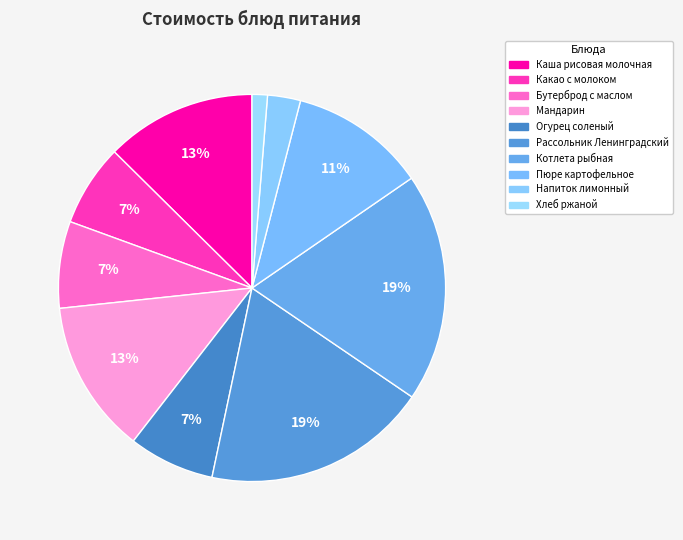

What percentage do Котлета рыбная and Каша рисовая молочная together represent?

31.7%